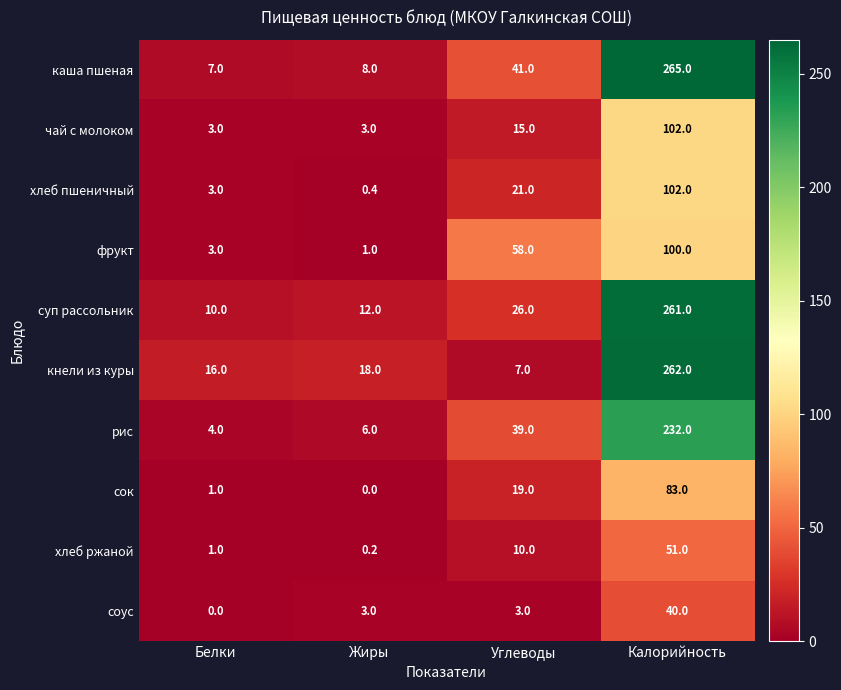

The value of соус at Жиры is 3.0. True or false?

True